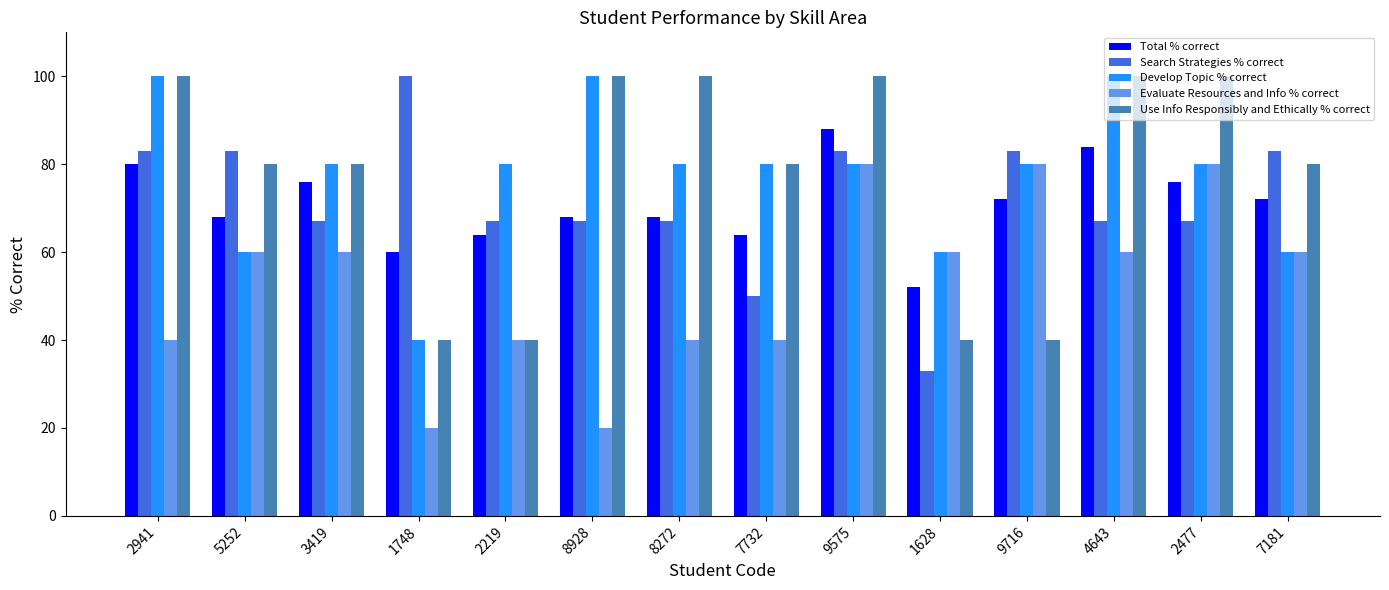

At which category is the sum across all series the highest?

9575